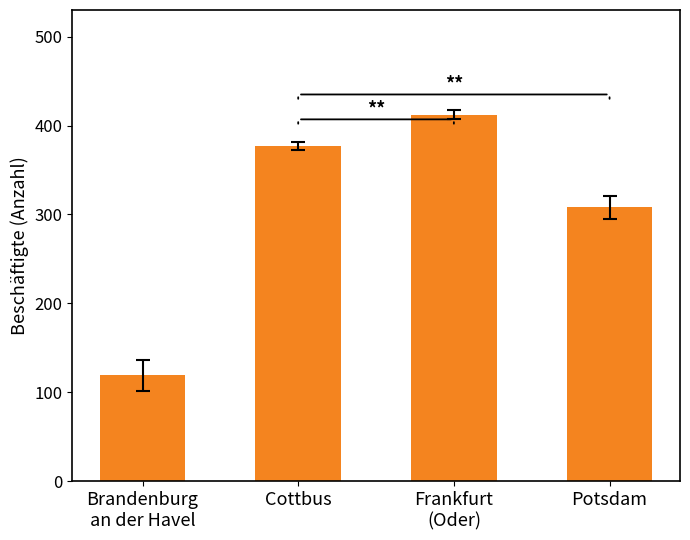

What is the label of the 1st bar from the left?

Brandenburg
an der Havel